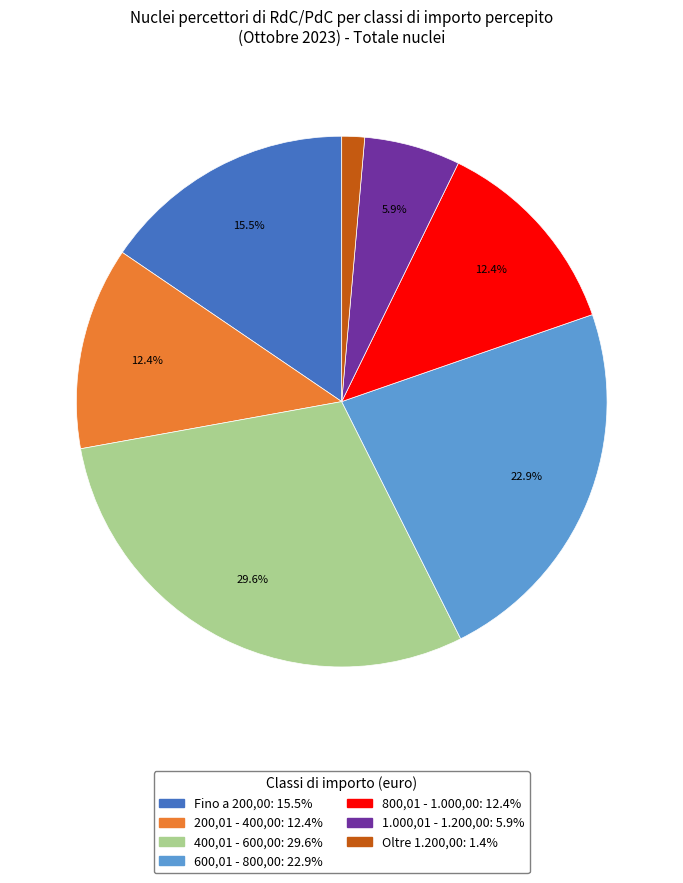

To the nearest percent, what is the combined percentage of Fino a 200,00 and 400,01 - 600,00?

45%